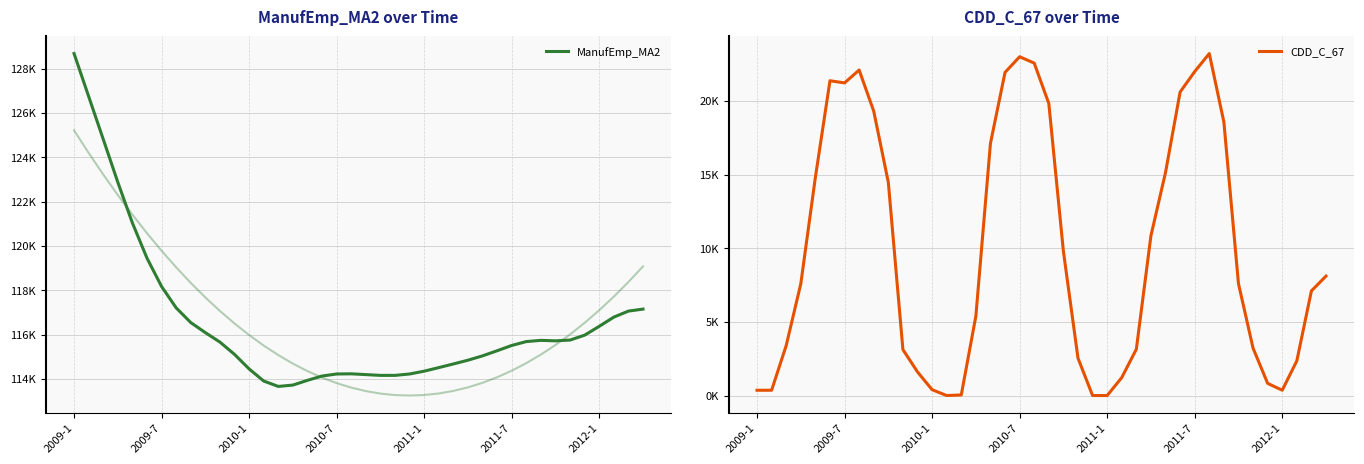

Between 19 and 25, which series saw the biggest shift?

CDD_C_67